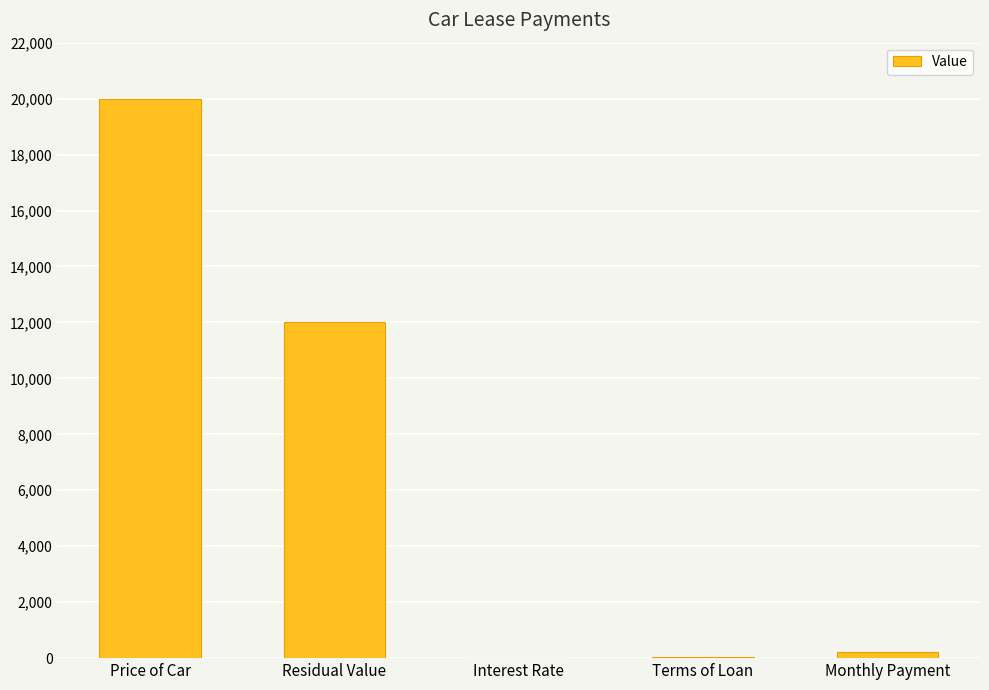

What is the sum of all values?

32254.6